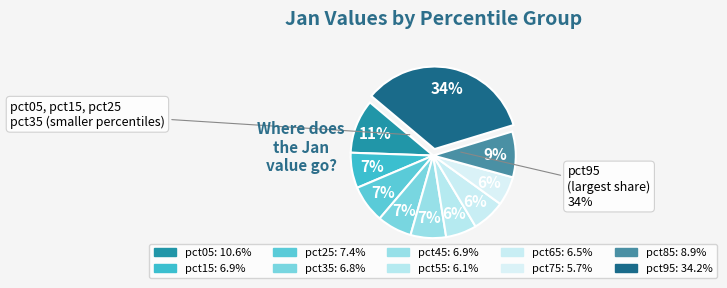

What is the largest slice in the pie chart?

pct95